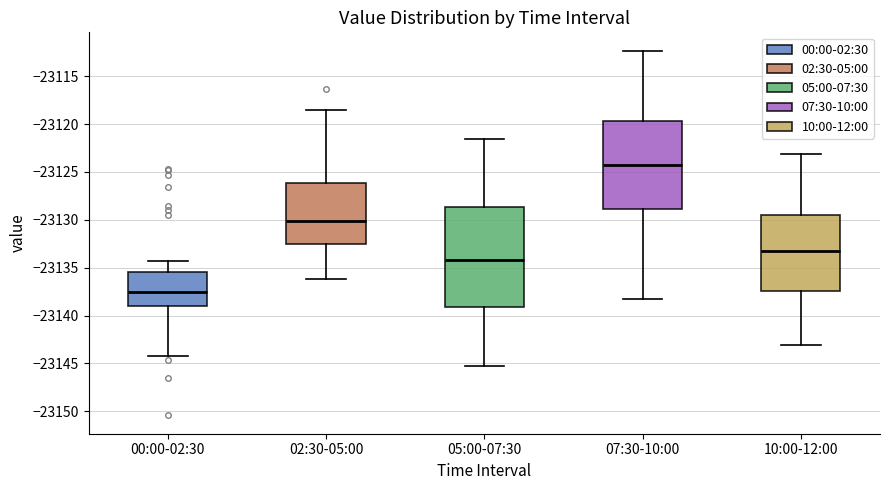

Reading left to right, read every box against the y-axis: the position of its median line, the range the box covers, and the ends of its whiskers. The values are not printed on the chart, so give them approximately, as read against the axis.

00:00-02:30: median -23137.5, box -23139.0 to -23135.5, whiskers -23144.0 to -23134.5
02:30-05:00: median -23130.0, box -23132.5 to -23126.0, whiskers -23136.0 to -23118.5
05:00-07:30: median -23134.0, box -23139.0 to -23128.5, whiskers -23145.0 to -23121.5
07:30-10:00: median -23124.5, box -23129.0 to -23119.5, whiskers -23138.0 to -23112.5
10:00-12:00: median -23133.0, box -23137.5 to -23129.5, whiskers -23143.0 to -23123.0